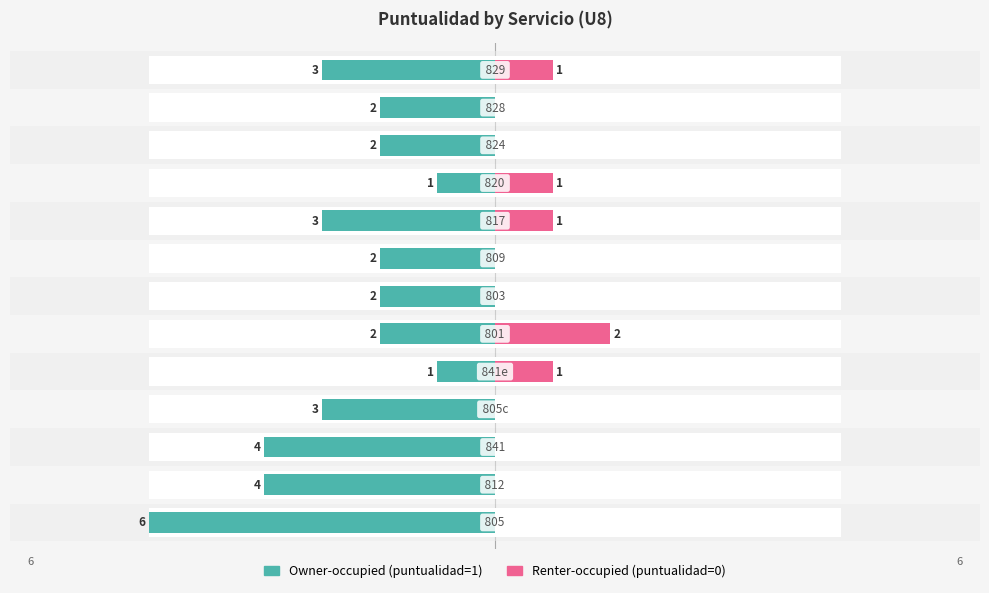

How many values in the Owner-occupied series are below -2?

6